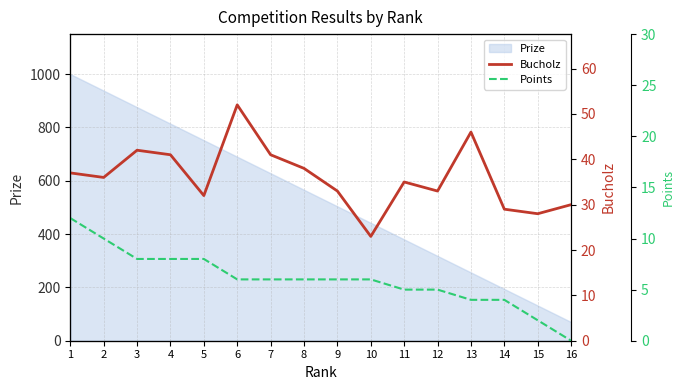

What is the value of the Points point at the 15th from the left?

2